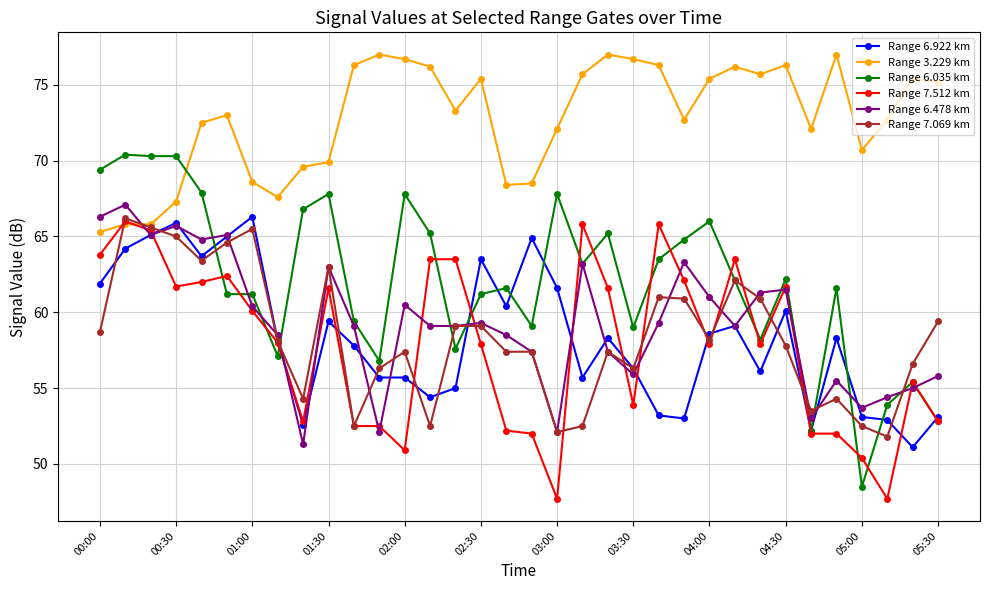

True or false: Range 7.069 km has more than 1 interior local peaks.

True